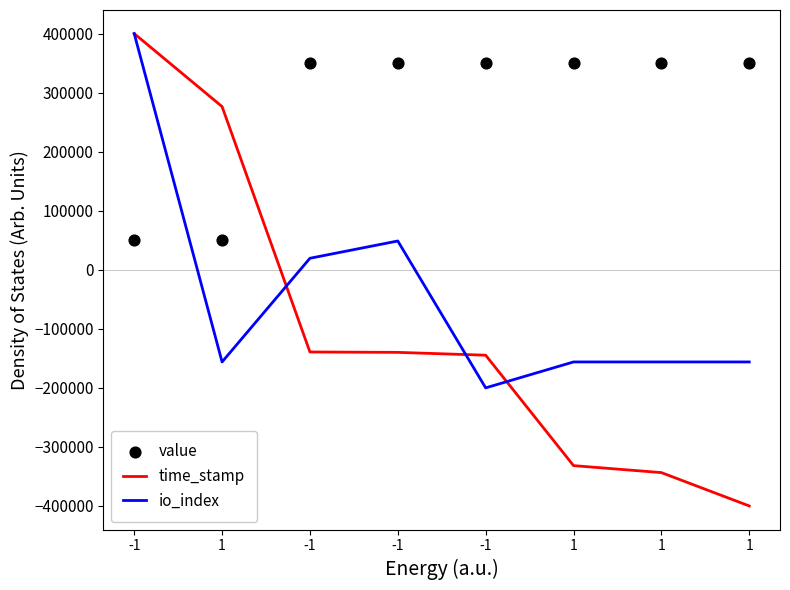

Is the value of value at 1 greater than the value of time_stamp at -1?

No